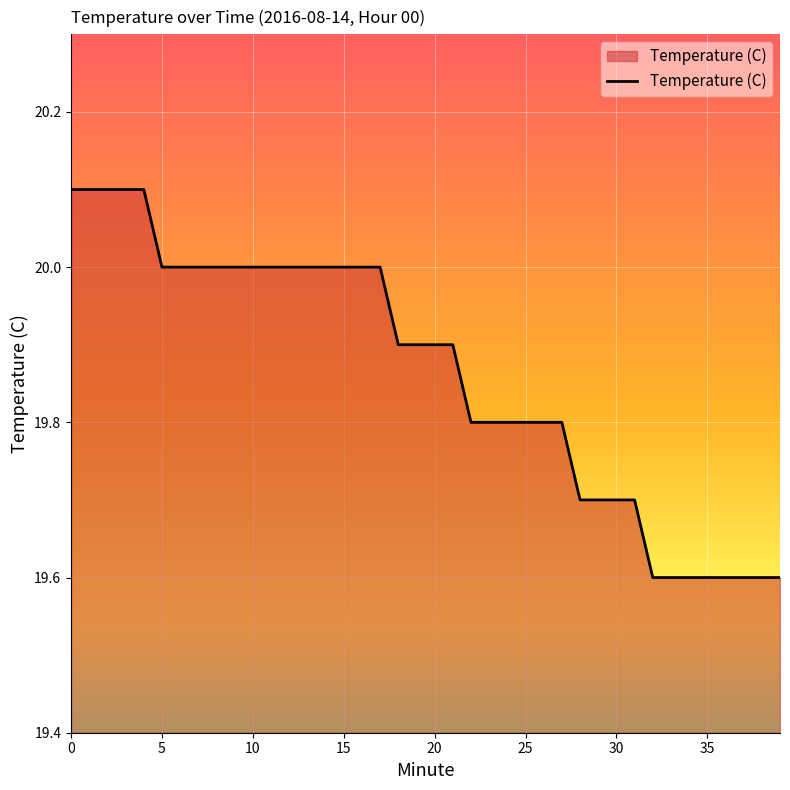

What is the smallest value displayed?

19.6